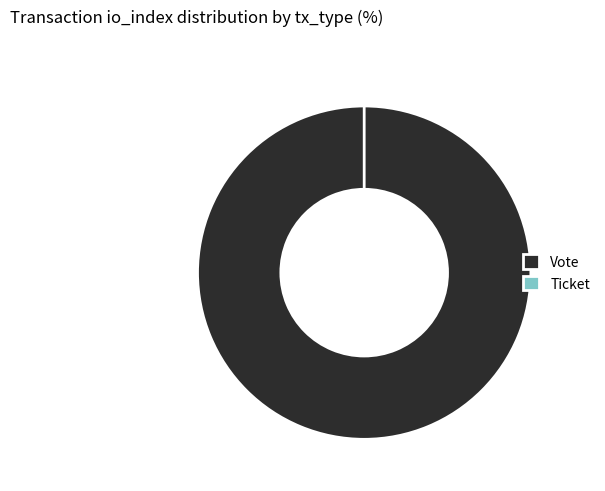

To the nearest percent, what is the difference between the largest and smallest slice percentages?

100%